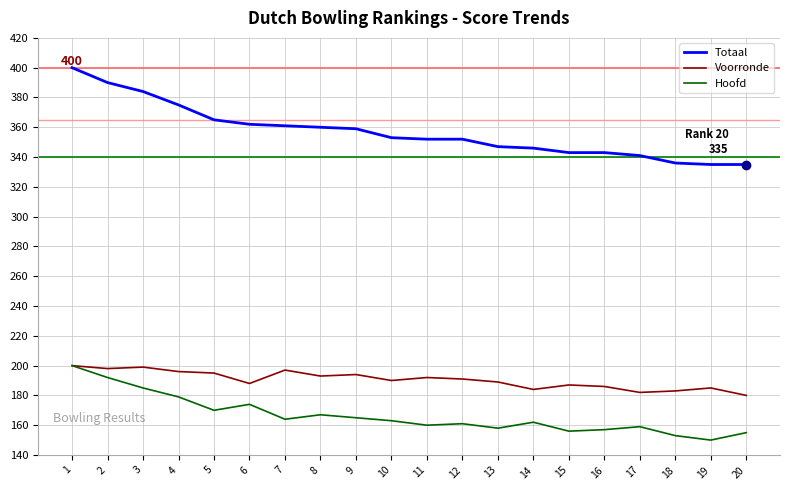

How many series are shown in this chart?

3